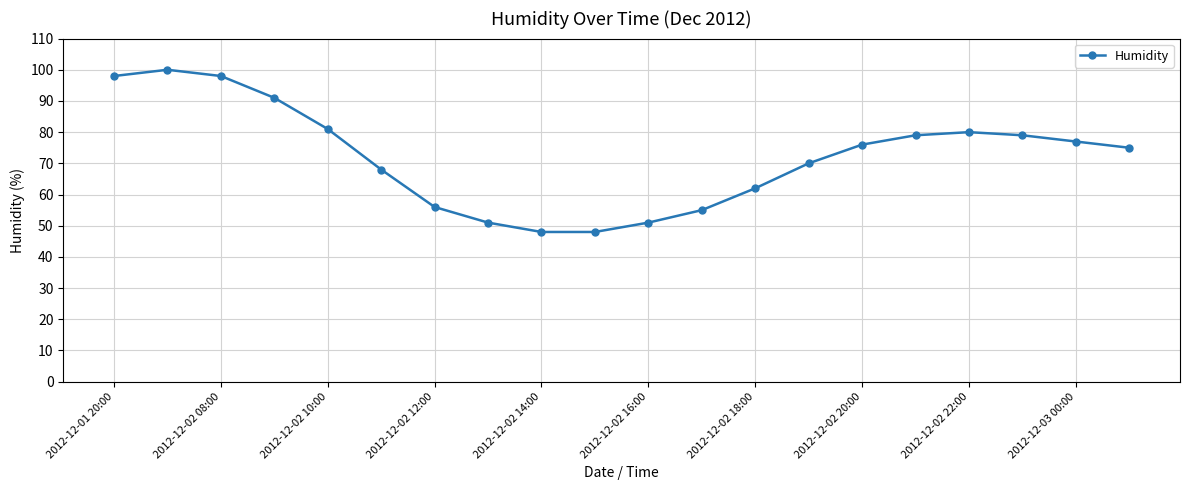

What is the minimum value shown in the chart?

48